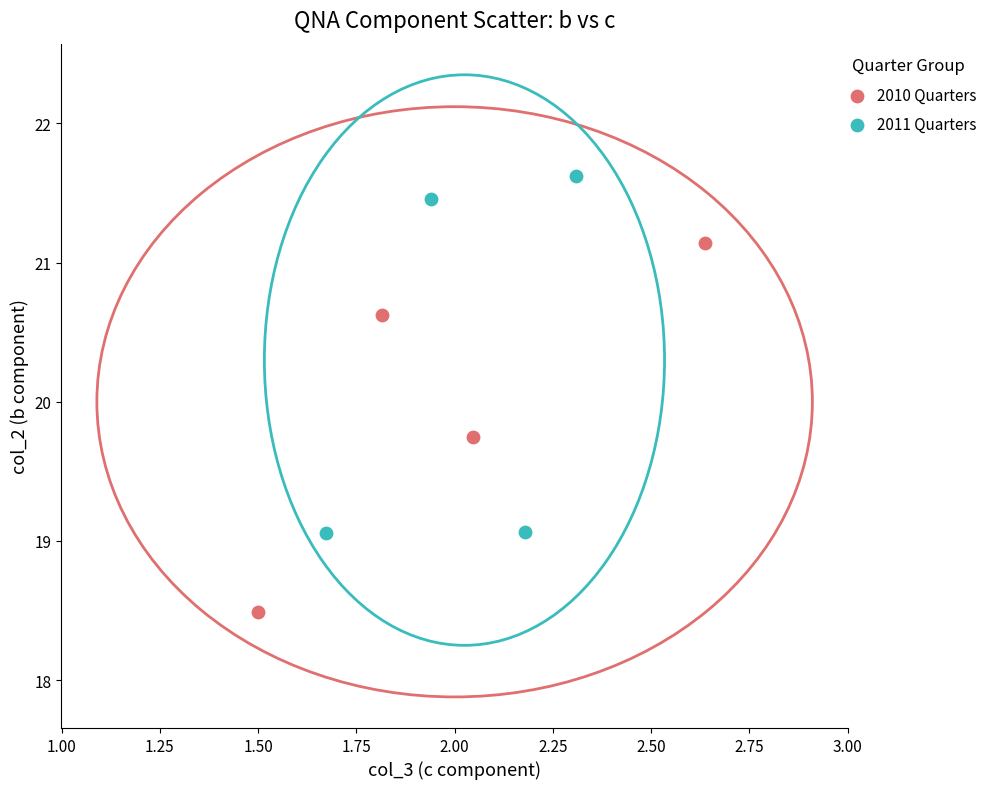

Which series reaches the minimum Y coordinate?

2010 Quarters